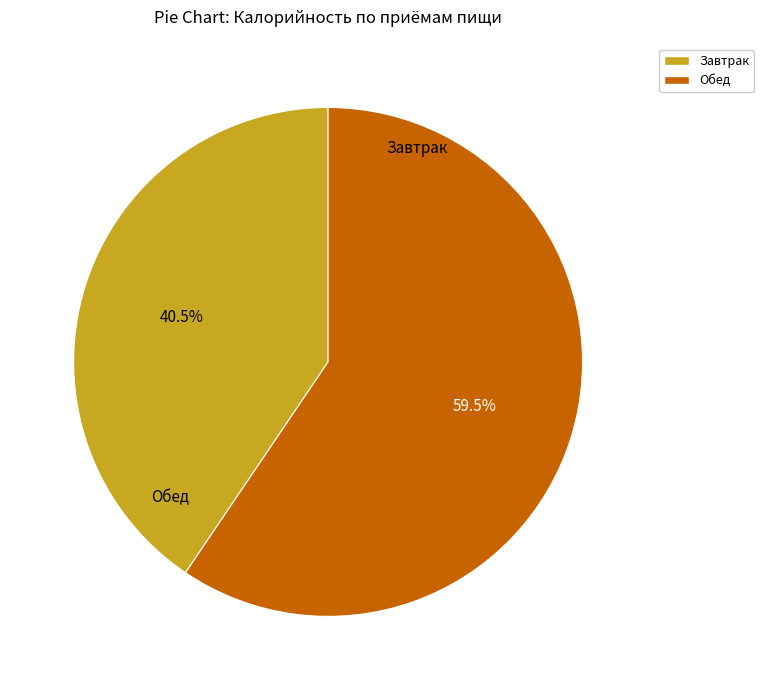

Is there any slice that represents more than half of the pie?

Yes